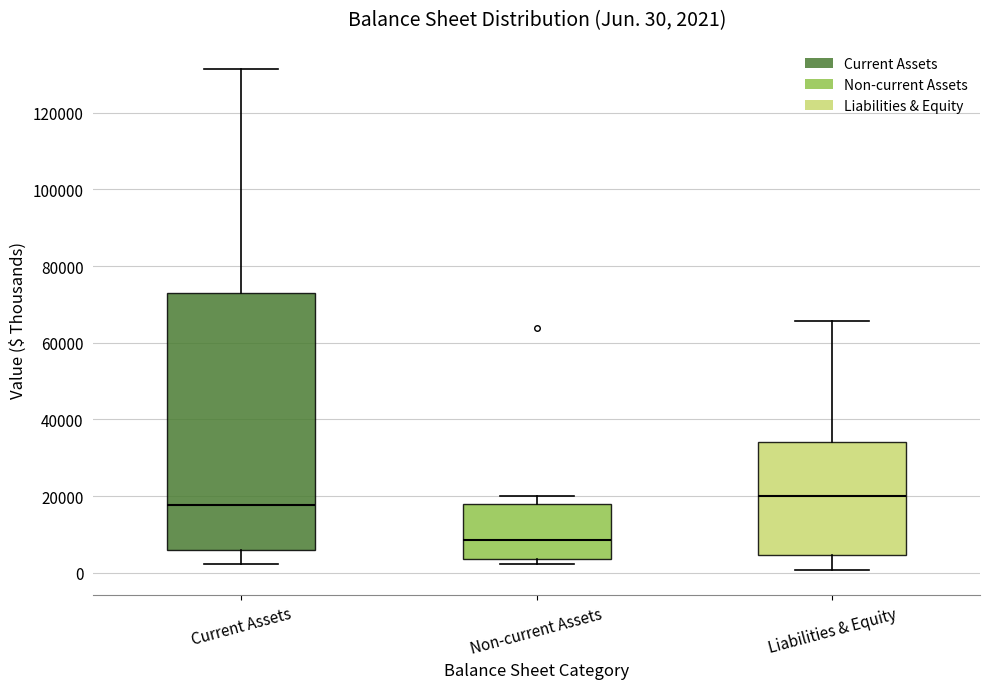

Comparing the boxes themselves (not the whiskers), which one is the tallest?

Current Assets